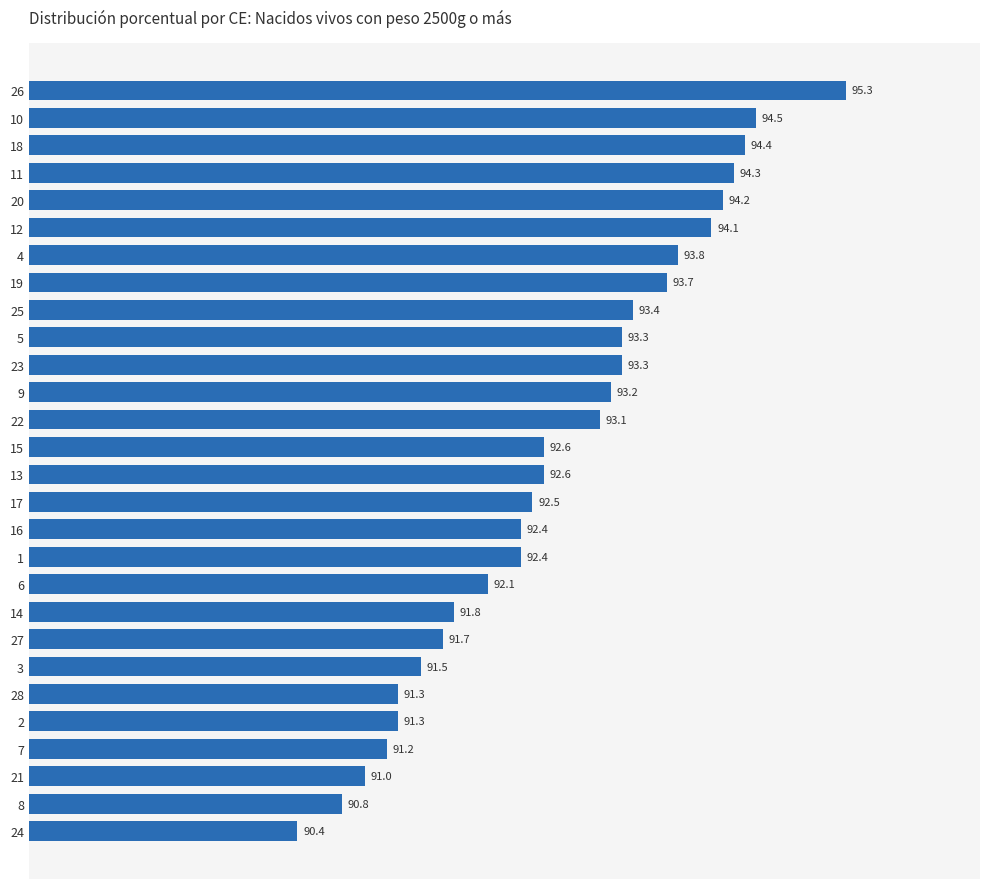

At which label is the value closest to 92?

6